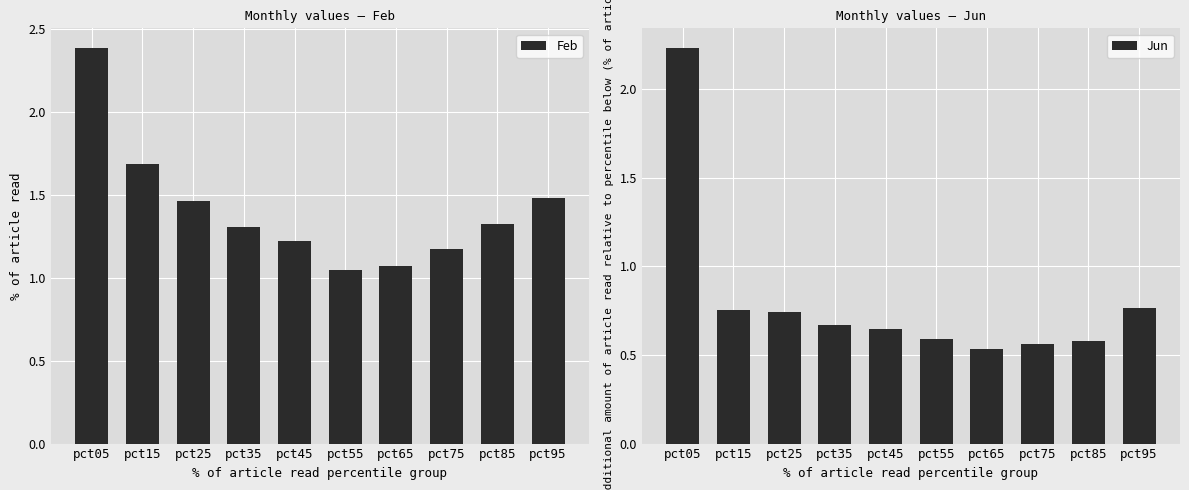

Which has a higher value, pct85 or pct55?

pct85